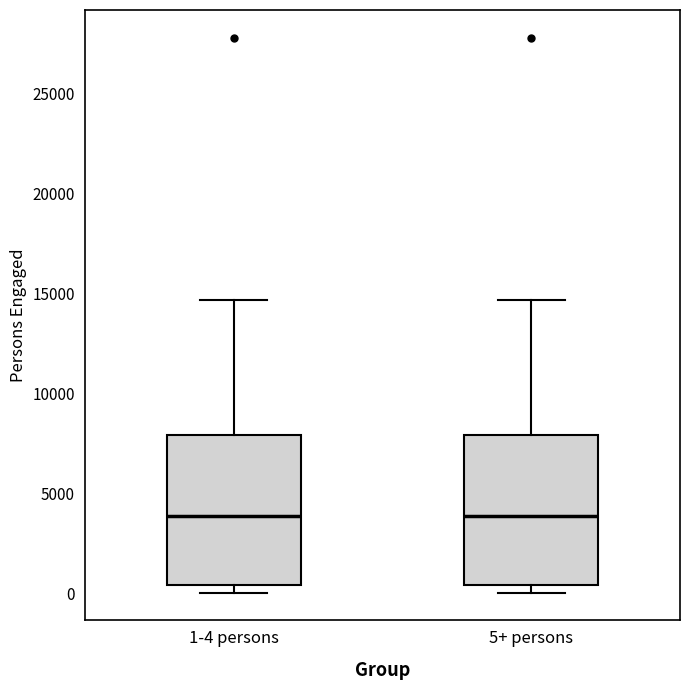

Reading left to right, read every box against the y-axis: the position of its median line, the range the box covers, and the ends of its whiskers. The values are not printed on the chart, so give them approximately, as read against the axis.

1-4 persons: median 4000, box 500 to 8000, whiskers 0 to 14500
5+ persons: median 4000, box 500 to 8000, whiskers 0 to 14500